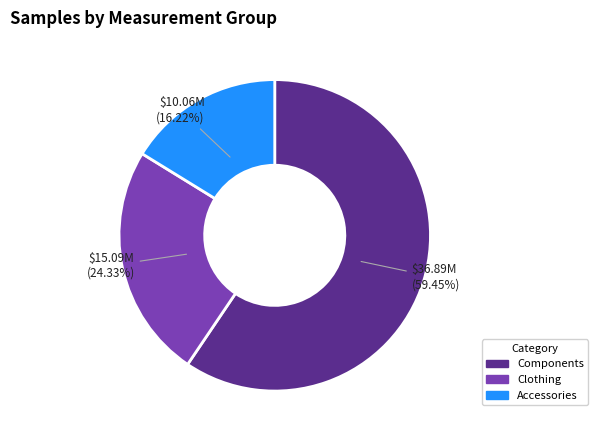

Which category has the biggest portion of the pie?

Components